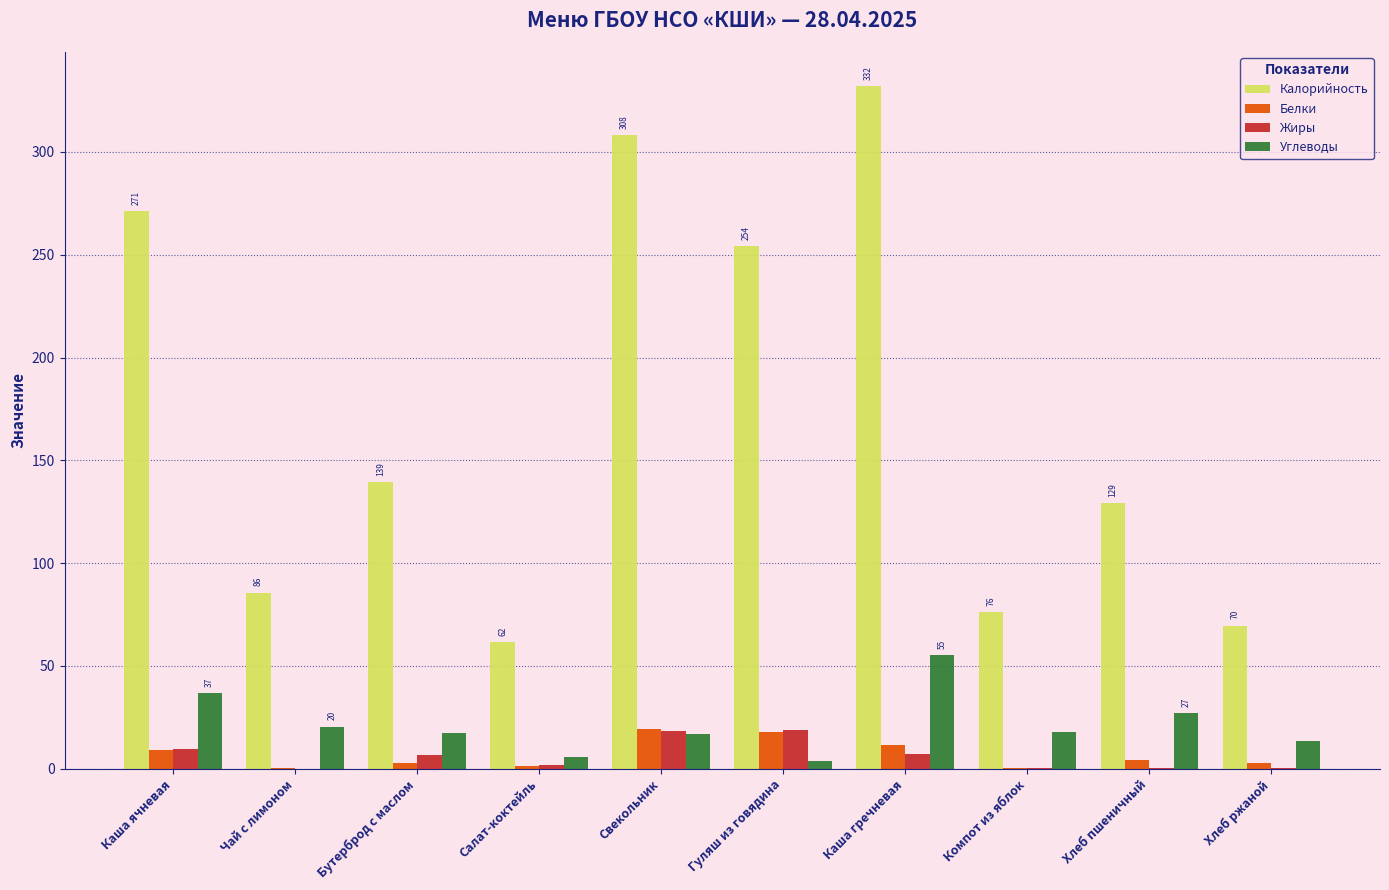

What are all the series names shown in the legend?

Калорийность, Белки, Жиры, Углеводы